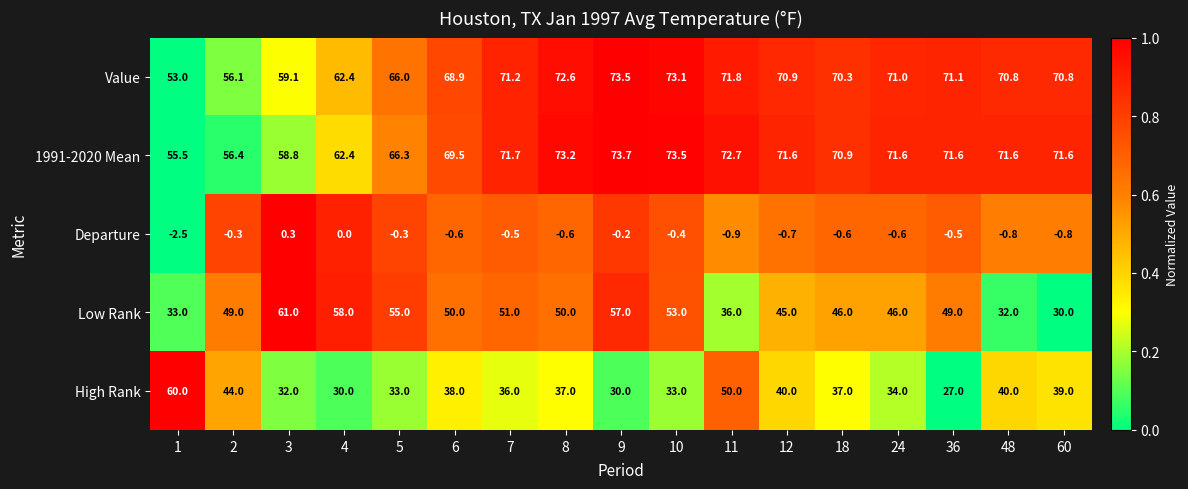

Which series has the largest total across all categories?

1991-2020 Mean